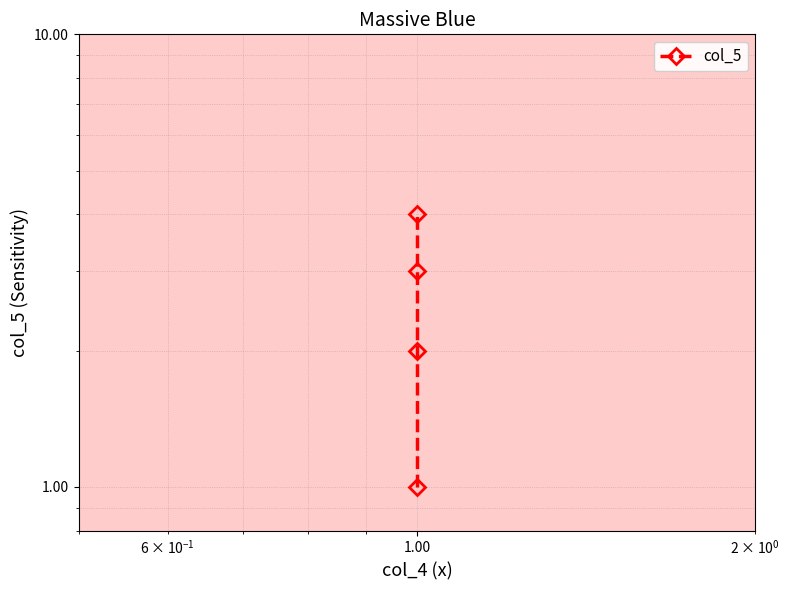

What is the sum of all values?

10